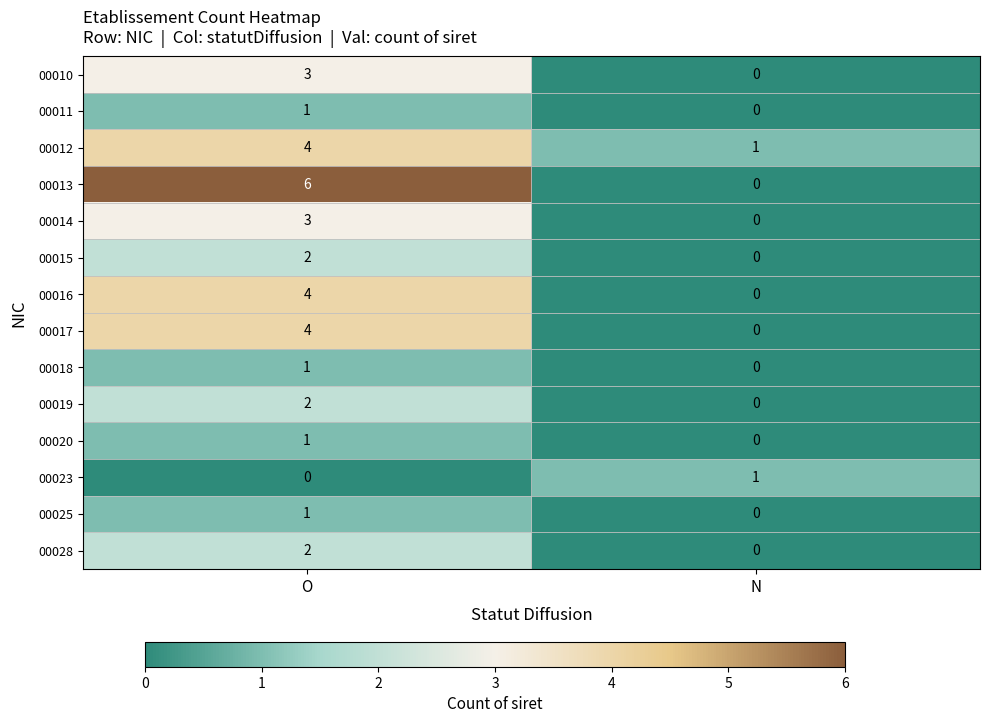

Is the value of 00011 at O greater than the value of 00010 at N?

Yes